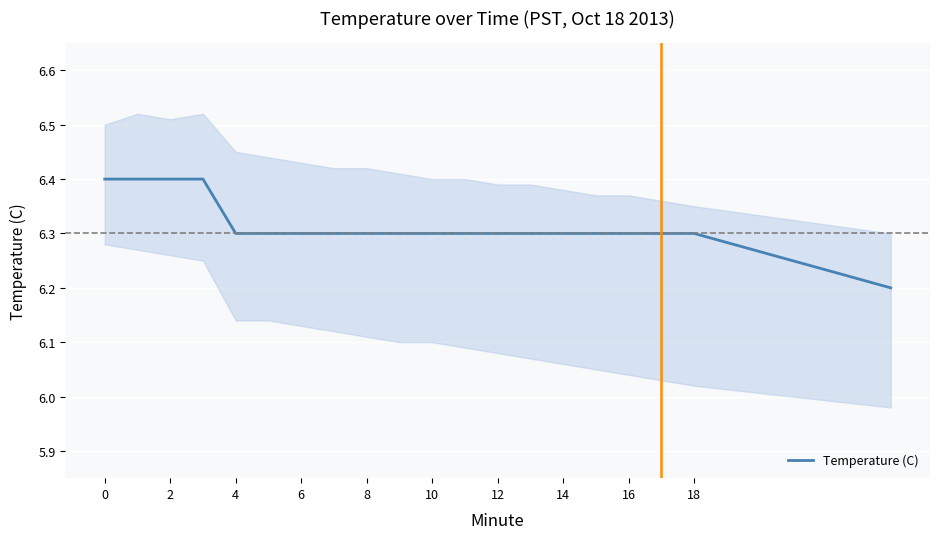

What is the average value?

6.3